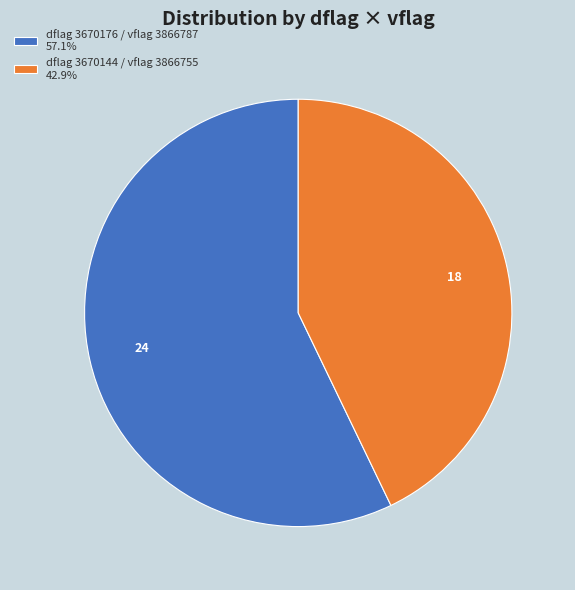

Is dflag 3670144 / vflag 3866755 42.9% the majority of the pie?

No